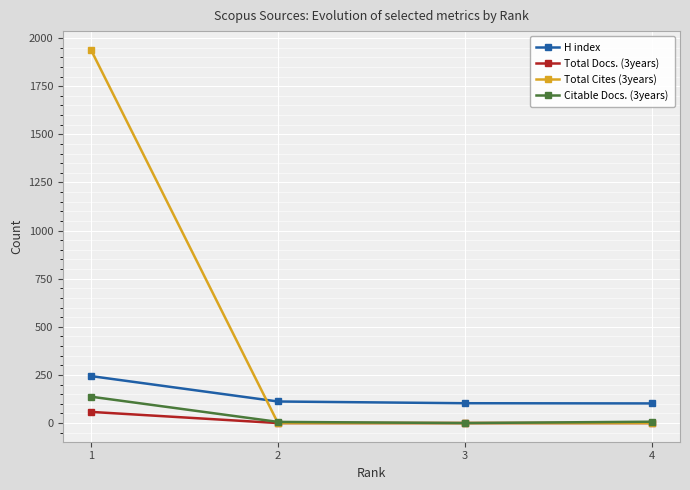

The value of H index at 3 is 103. True or false?

True